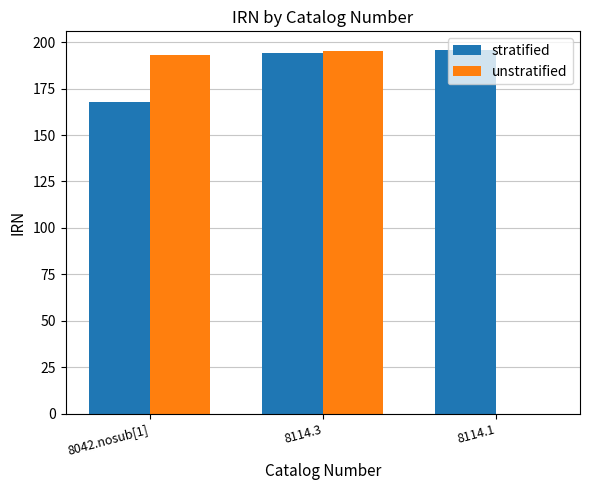

What is the sum of all stratified values?

558